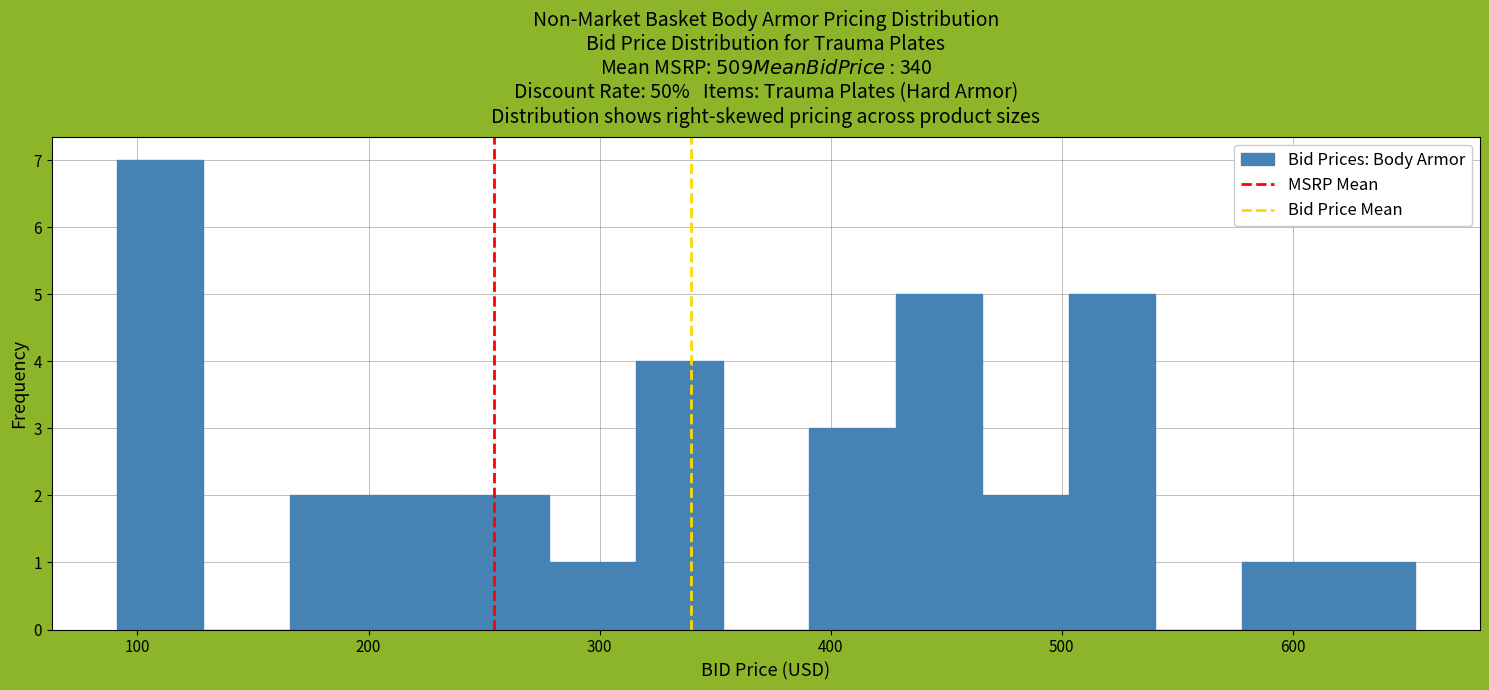

Read against the x-axis, roughly where is the centre of the tallest bar?

110